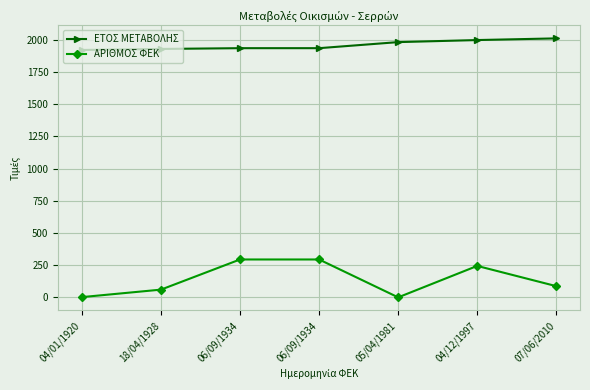

How many data points does each series have?

7